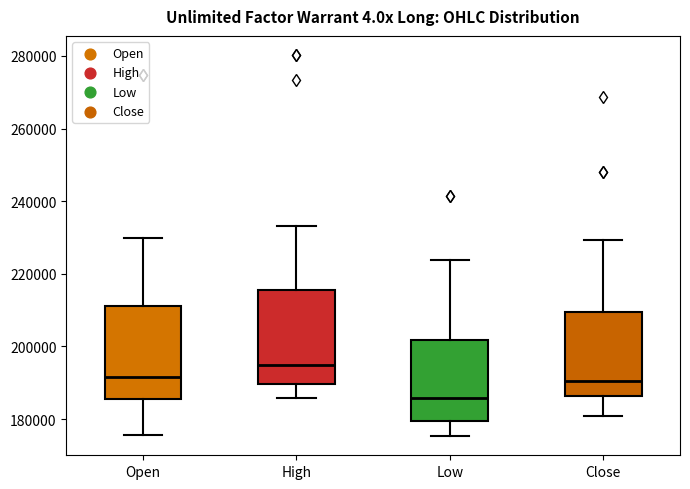

Where does the upper whisker of the box for Close end on the y-axis? The values are not printed on the chart, so give them approximately, as read against the axis.

230000